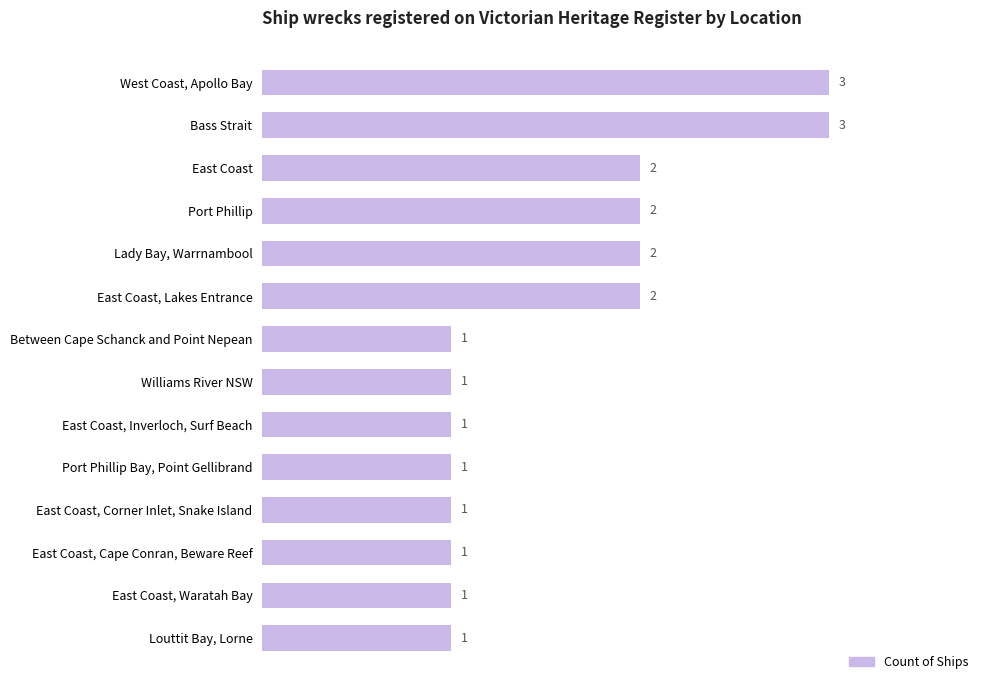

Count the values in the range 1 to 2.

12